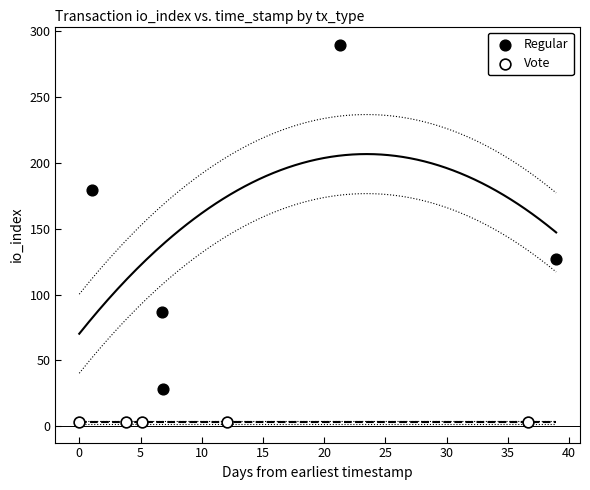

Which series contains the highest Y value?

Regular